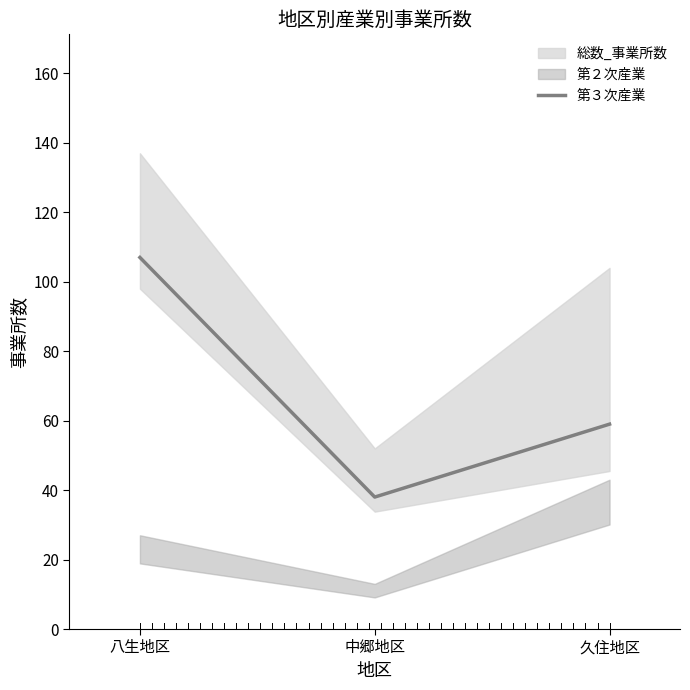

What is the sum of all values?

204